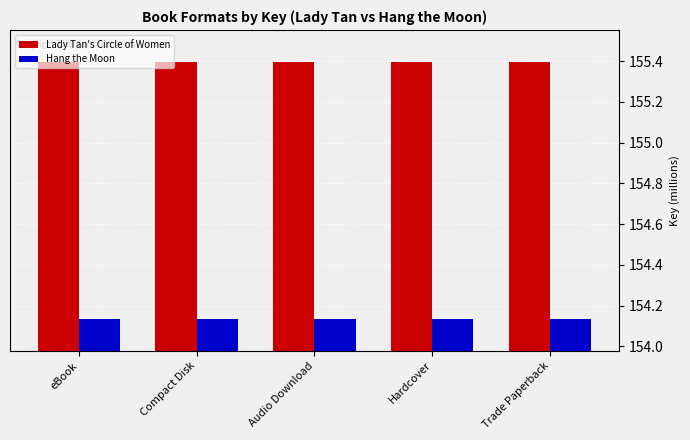

What is the greatest value displayed?

155.4